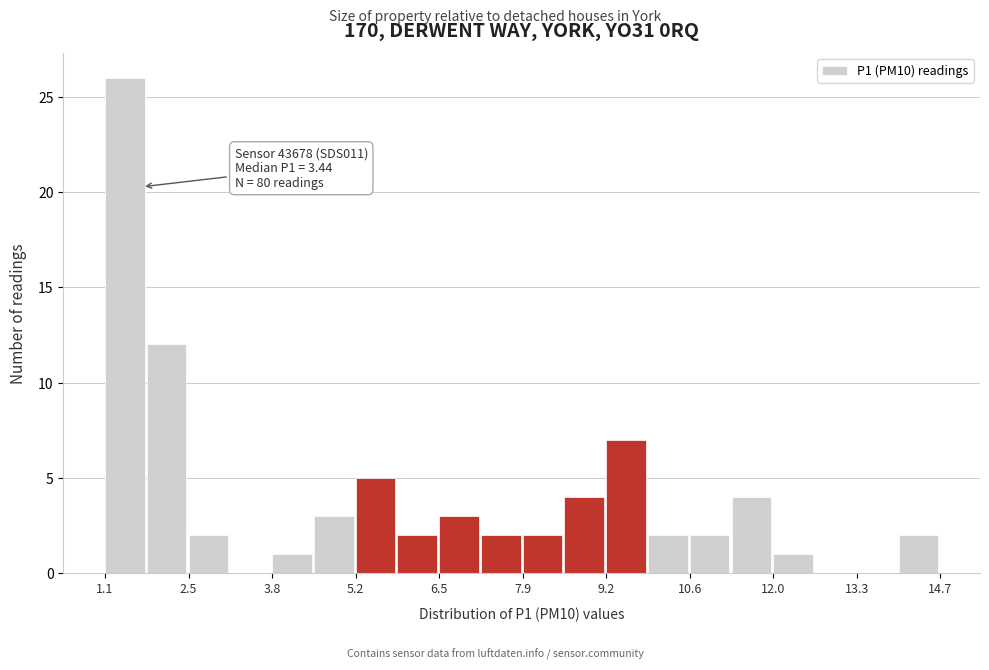

Read against the x-axis, roughly where is the centre of the tallest bar?

1.4